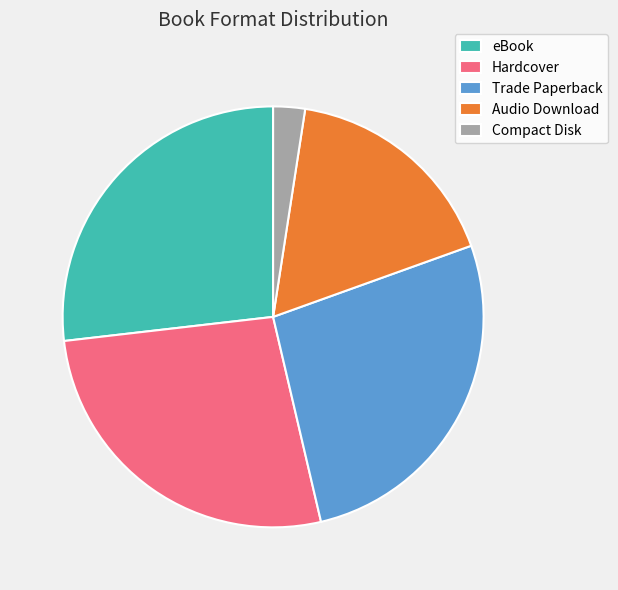

How many slices are in this pie chart?

5